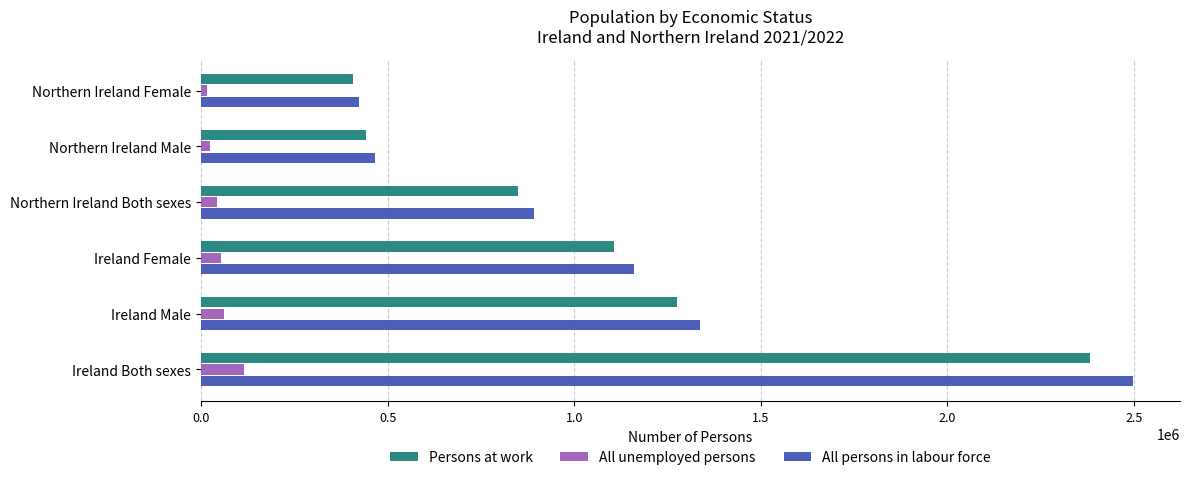

Rank the series at Ireland Both sexes from lowest to highest value.

All unemployed persons, Persons at work, All persons in labour force